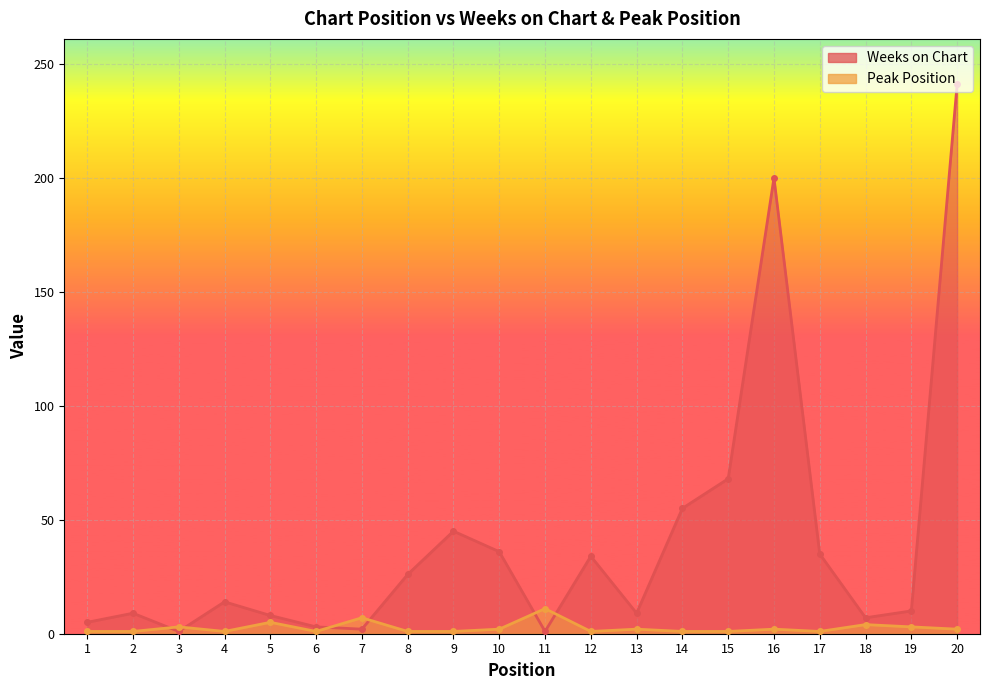

What is the difference between the maximum and minimum values in the Weeks on Chart series?

240